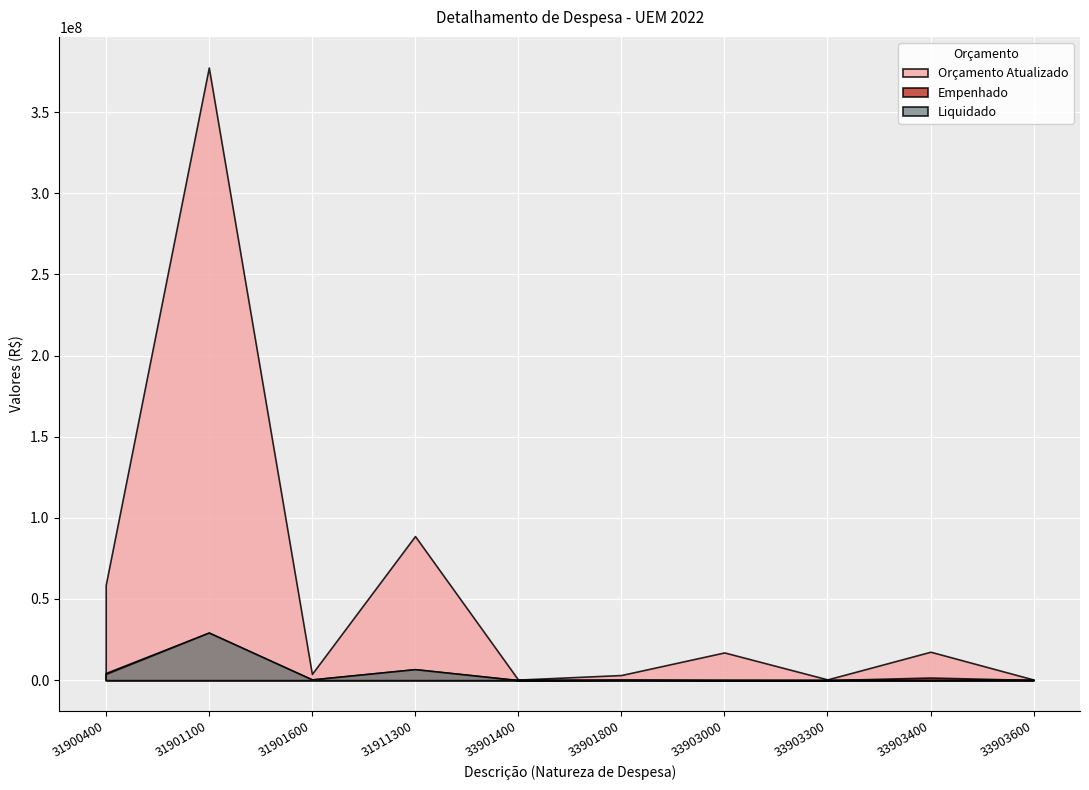

What is the value of the Empenhado point at the 10th from the left?

110141.2